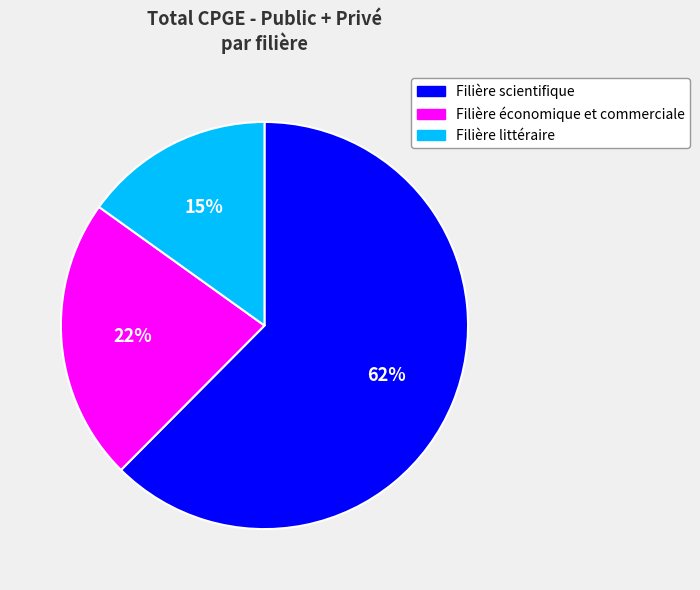

To the nearest percent, what is the combined percentage of Filière scientifique and Filière économique et commerciale?

85%